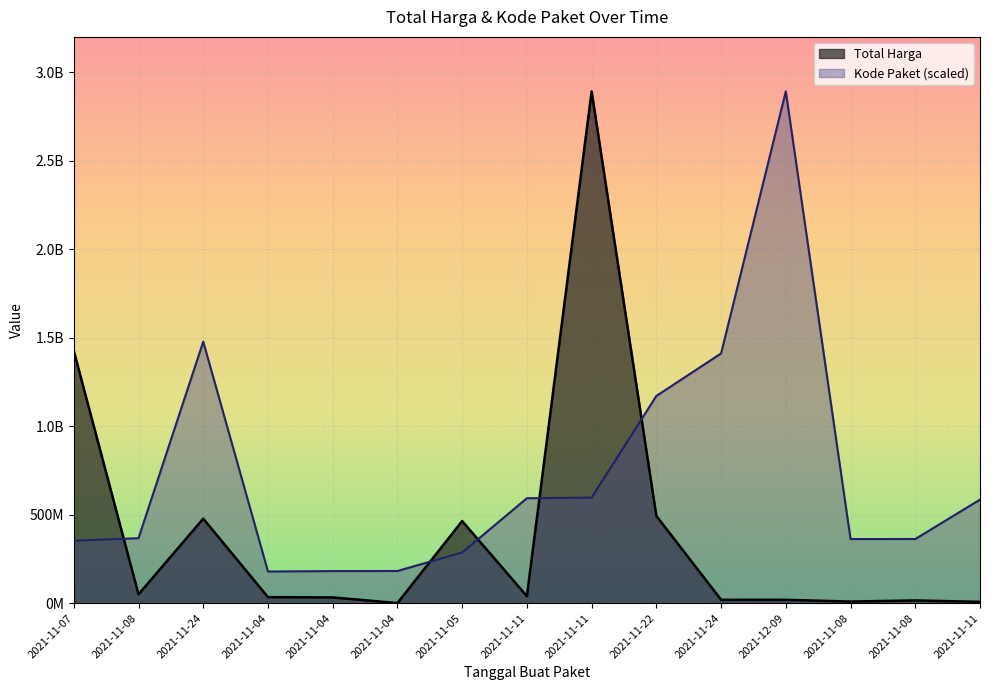

What is the difference between the maximum and second lowest values in the Kode Paket series?

2710761307.7